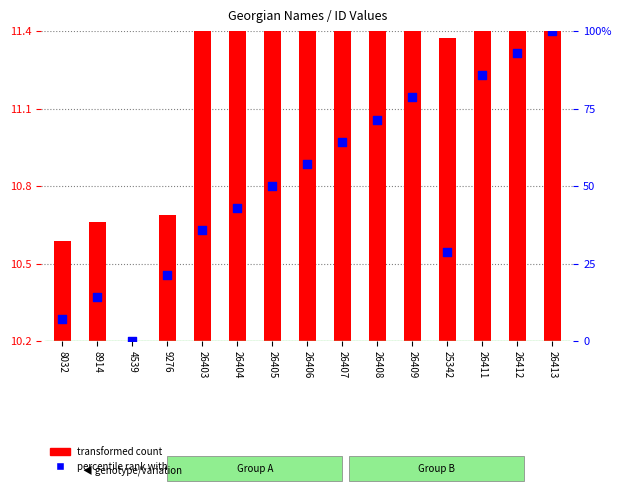

What is the ratio of the value at 26407 to the value at 26412?

0.7